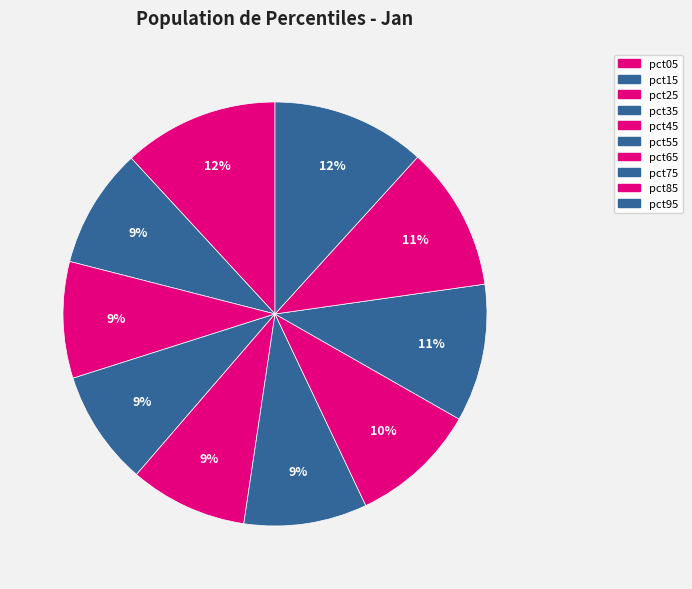

To the nearest percent, what is the average slice percentage?

10%